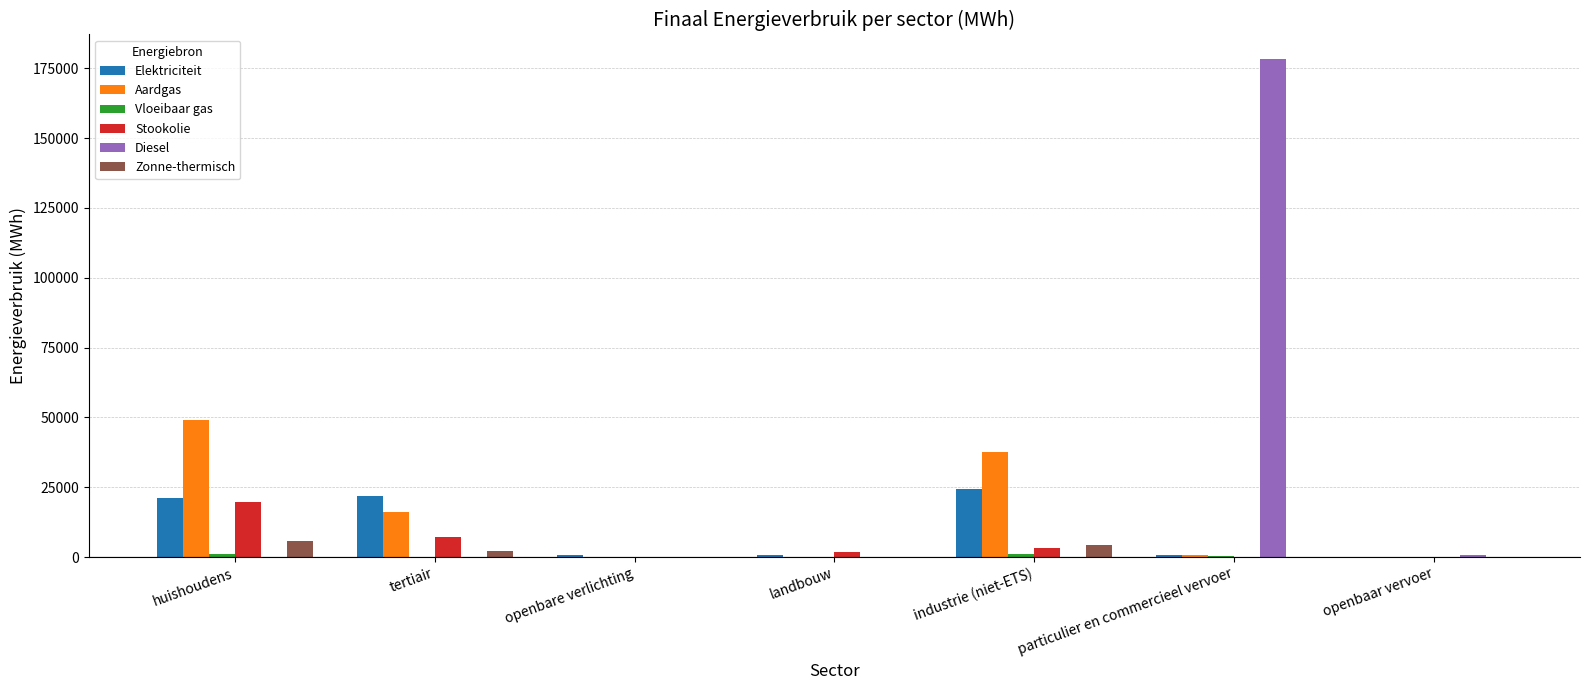

At which category is the sum across all series the highest?

particulier en commercieel vervoer